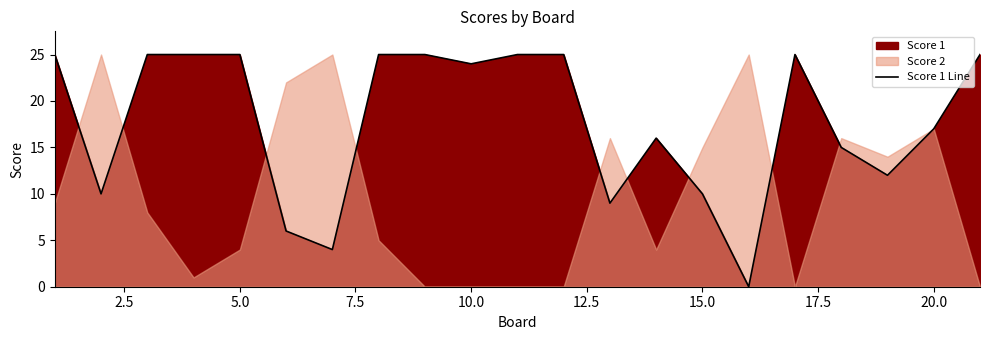

True or false: Score 1 Line has a value of 5 at 15.0.

False